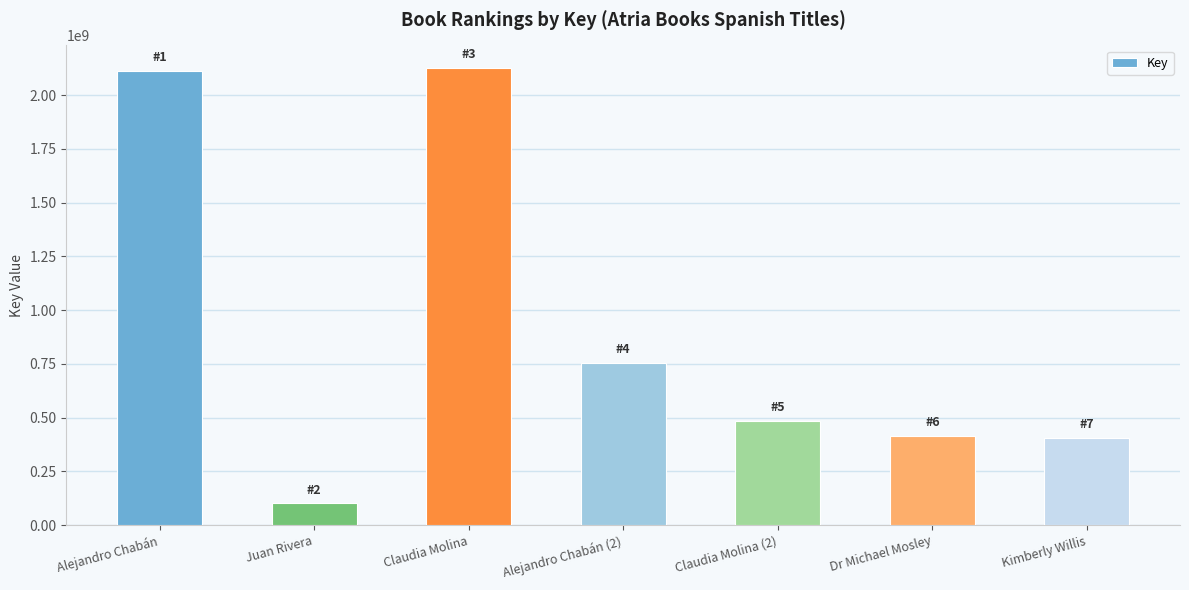

What is the smallest value displayed?

101162291